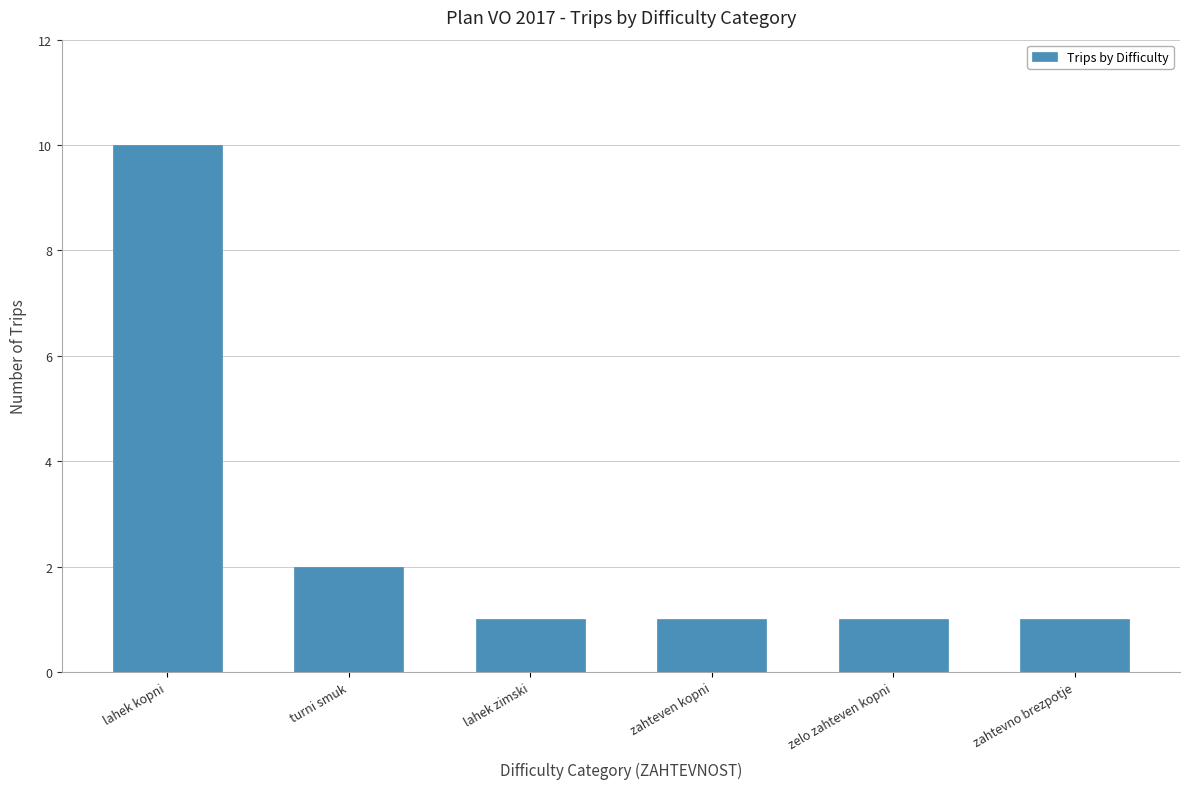

At which category does the chart reach its peak across all series?

lahek kopni